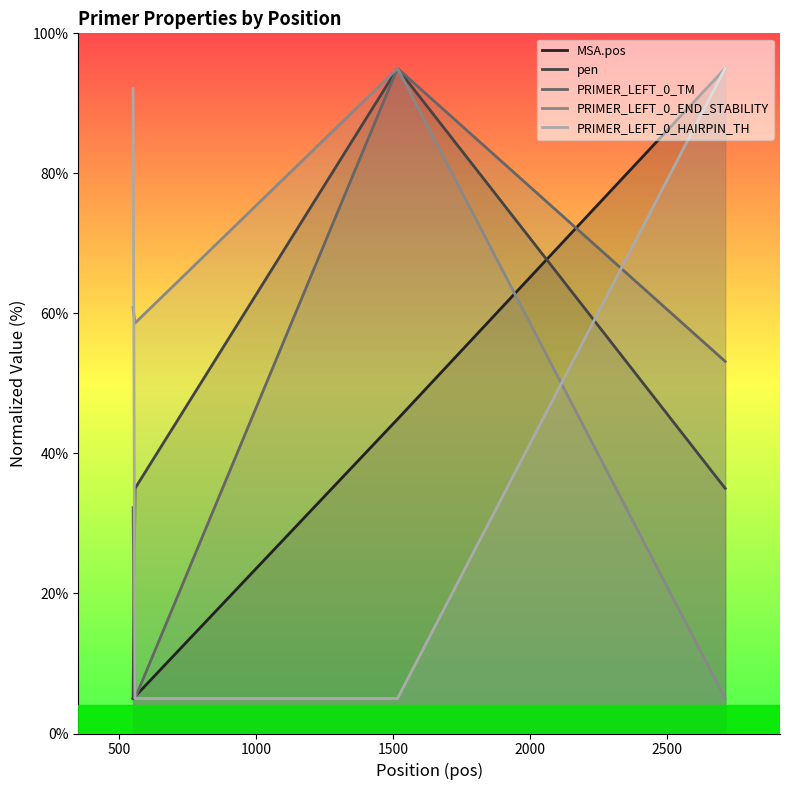

What is the lowest value of the pen series?

5.0